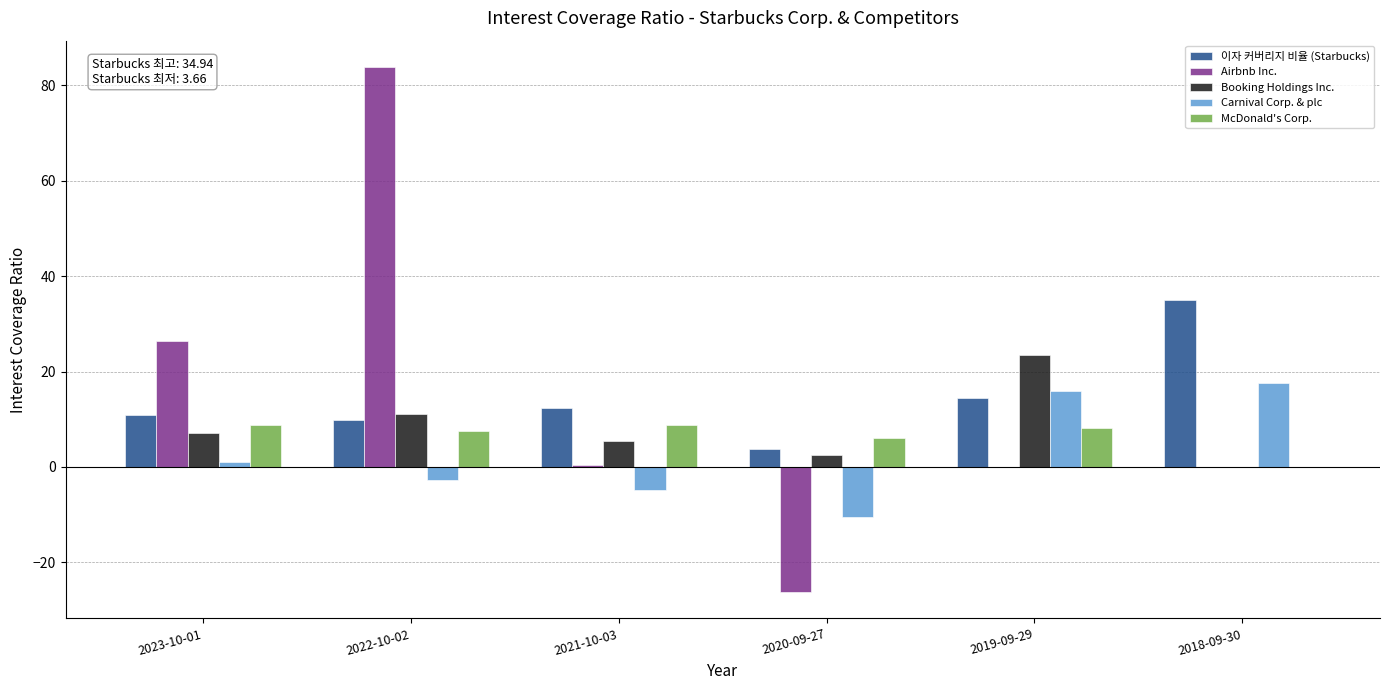

What is the maximum value for 이자 커버리지 비율 (Starbucks)?

34.9